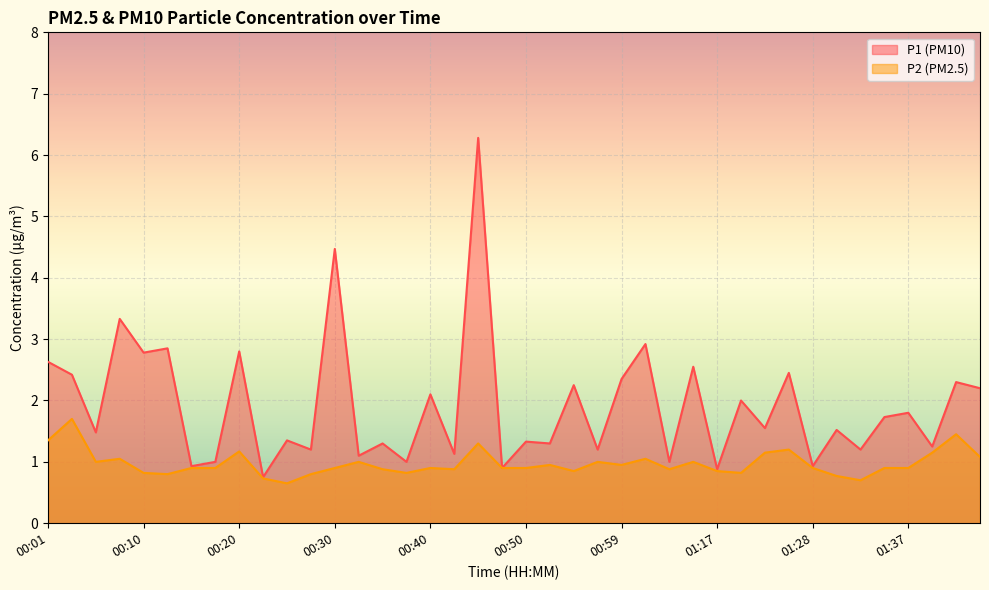

What is the label of the 15th point from the right?

01:02